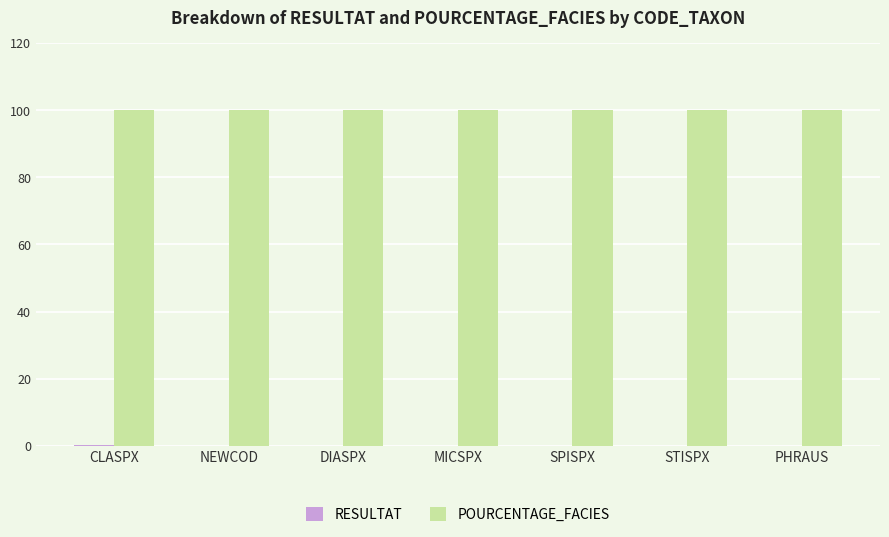

Is it true that POURCENTAGE_FACIES equals 33.0 at DIASPX?

False